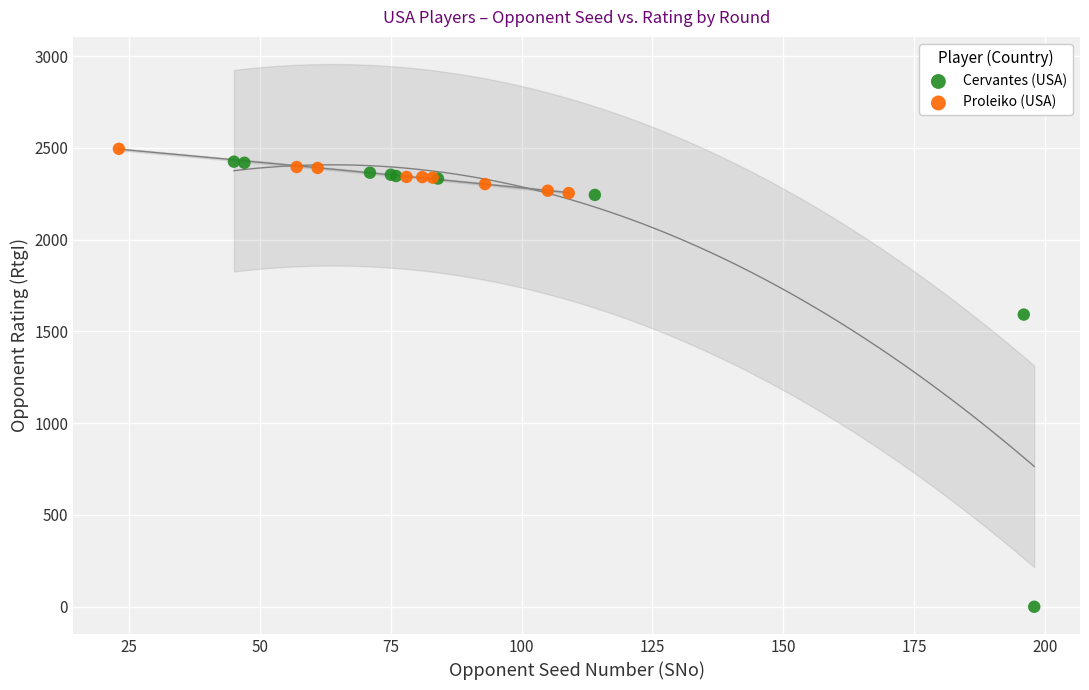

Which series reaches the maximum Y coordinate?

Proleiko (USA)